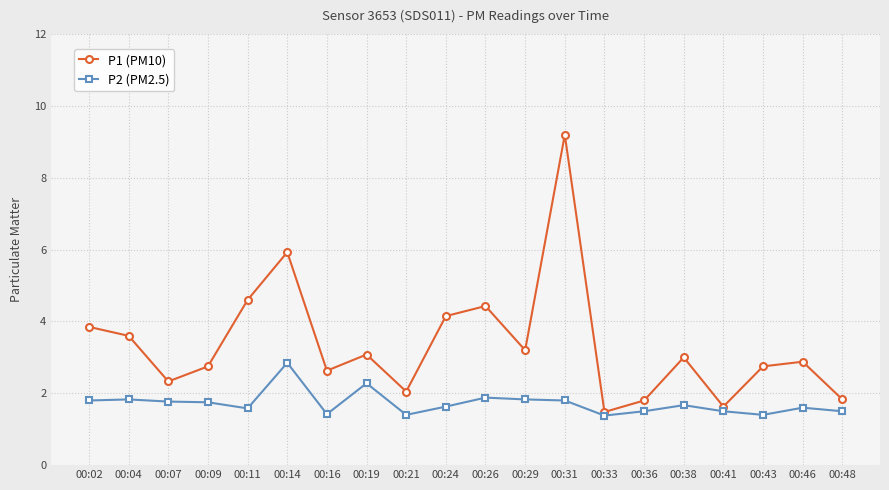

What is the sum of all P2 (PM2.5) values?

34.4